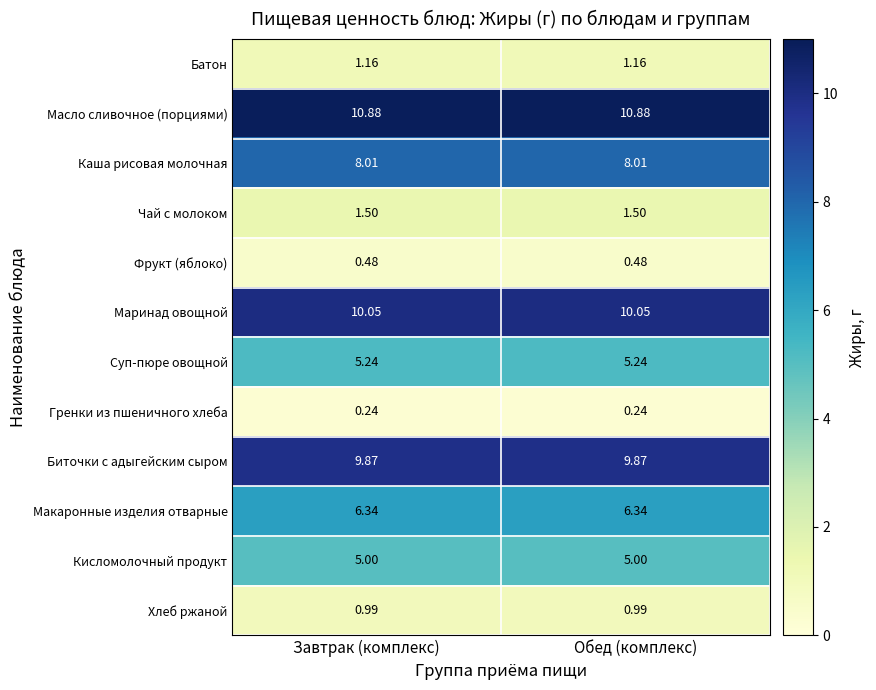

How many distinct data groups are displayed?

12